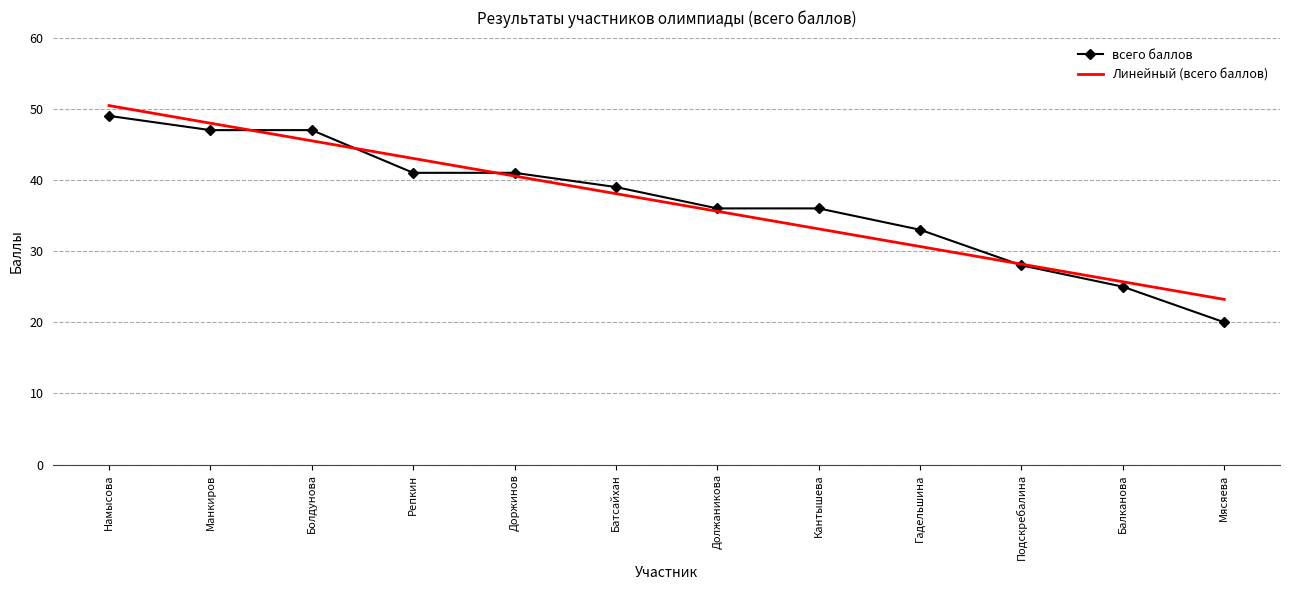

The value of Линейный (всего баллов) at Должаникова is 35.6. True or false?

True